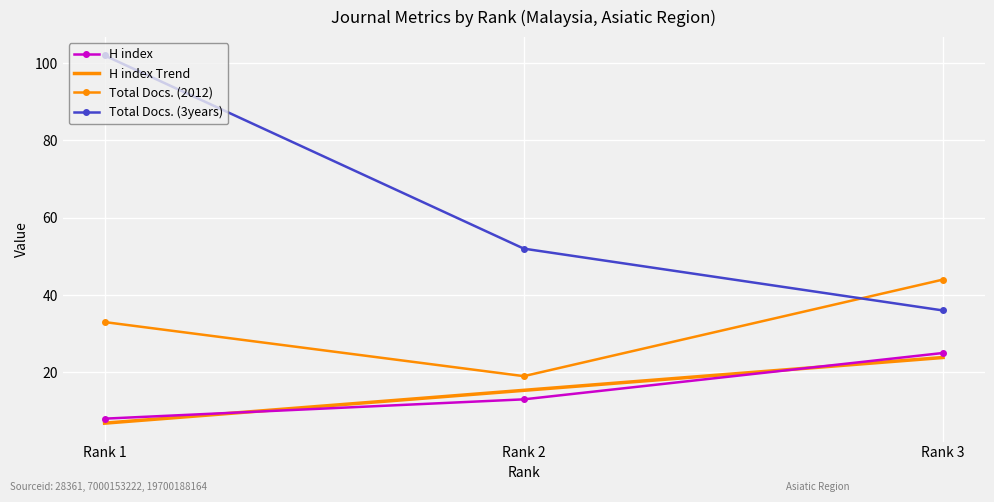

Read the Total Docs. (3years) value at Rank 2, to the nearest 5.

50